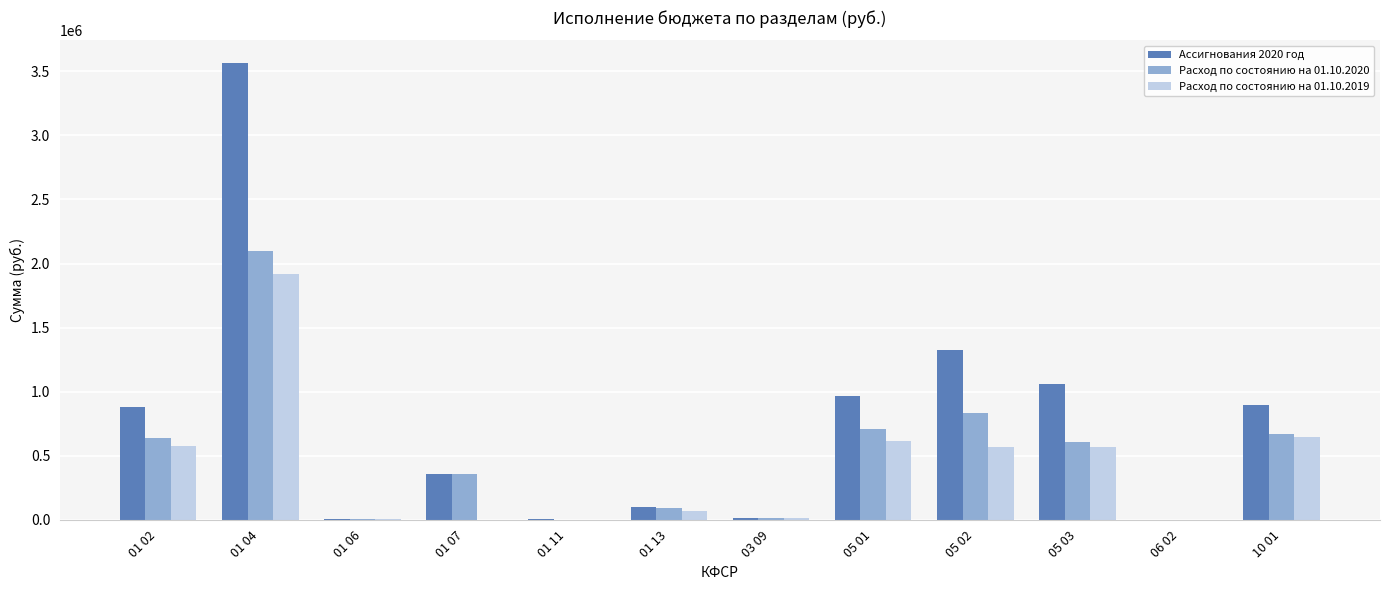

Which series has the largest range (max minus min)?

Ассигнования 2020 год